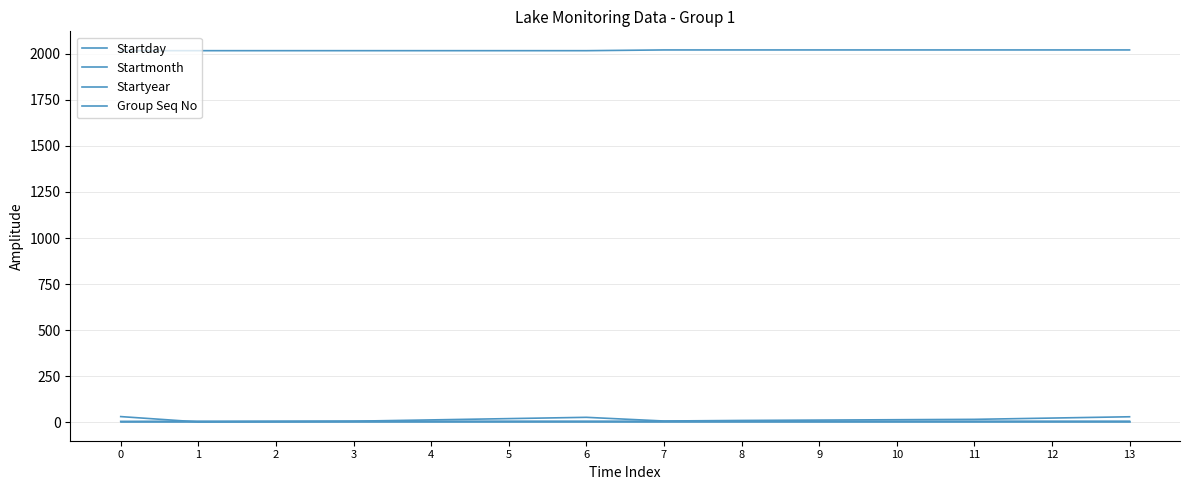

How many Startyear values are between 2017 and 2021?

14